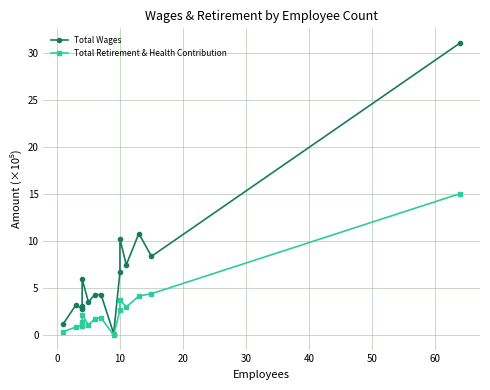

The value of Total Wages at 10 is 6.7. True or false?

True